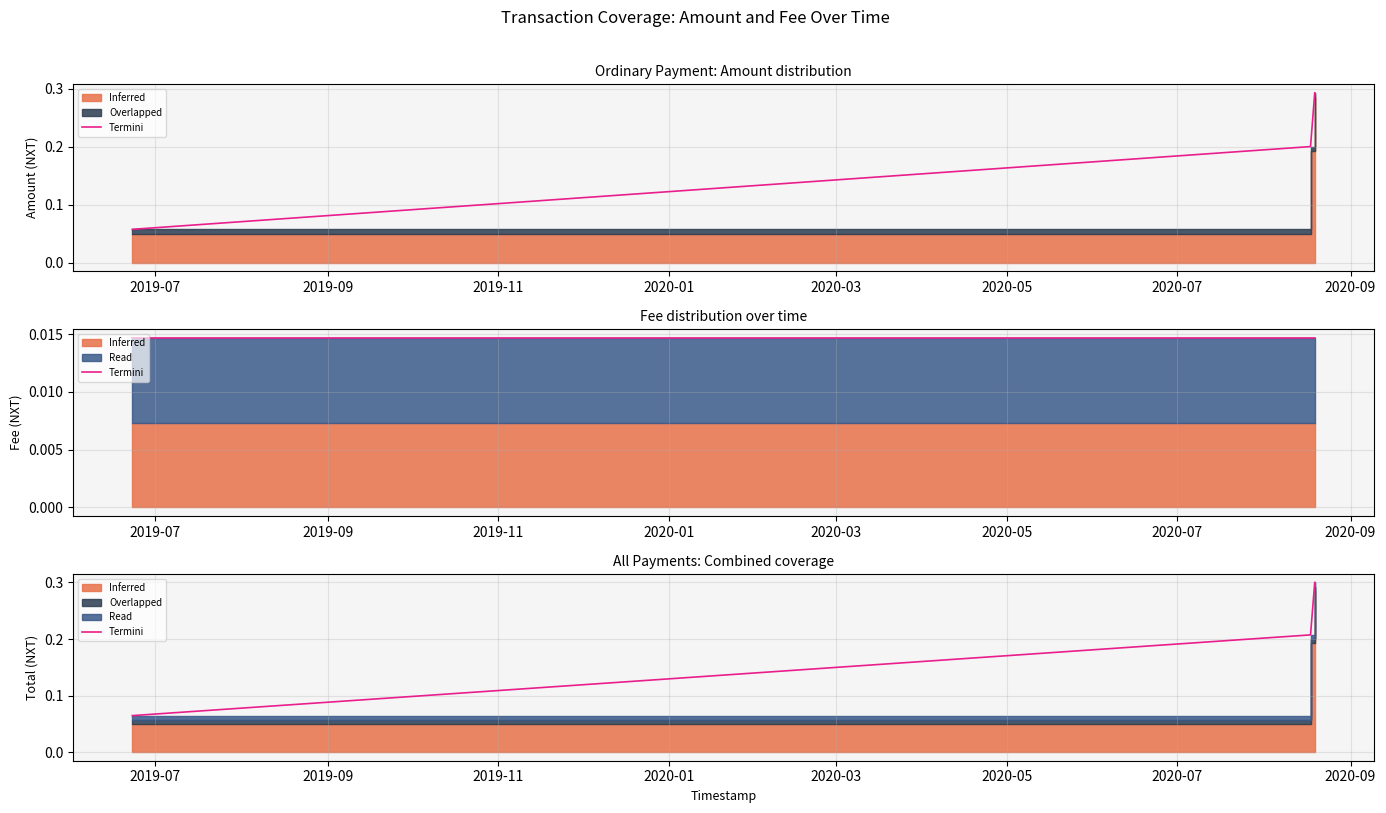

What is the label of the 1st point from the left?

2019-07